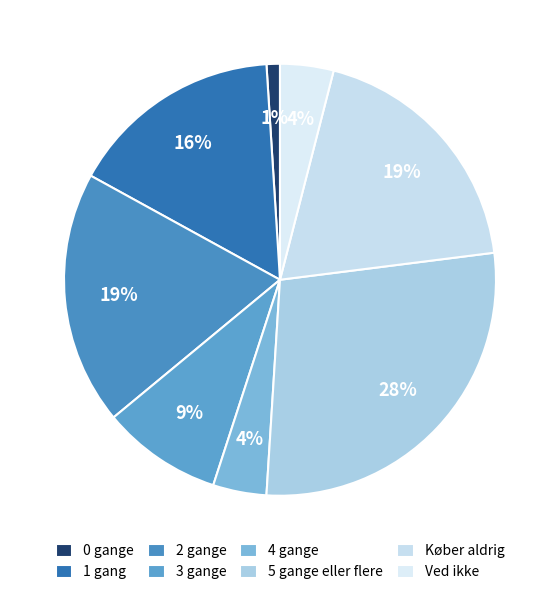

Does any single category account for the majority?

No